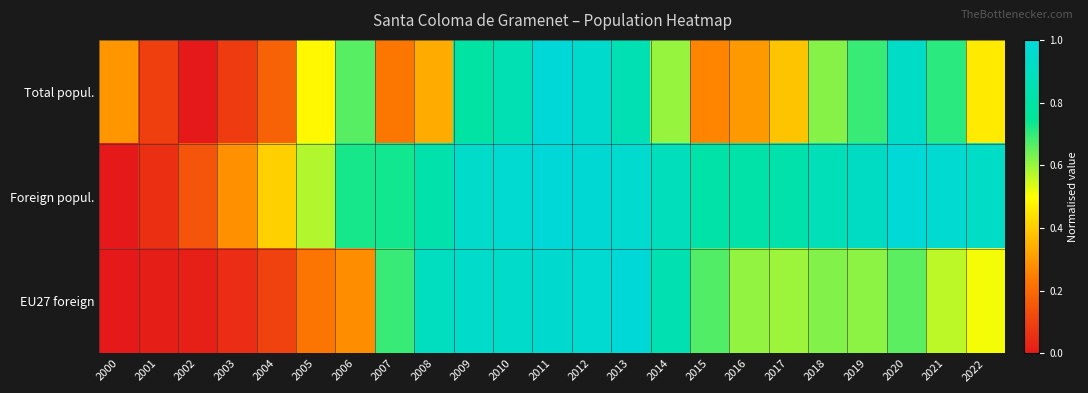

Reading left to right, extract all data points from this chart.

Total popul.: 2000=0.3	2001=0.1	2002=0.0	2003=0.1	2004=0.2	2005=0.5	2006=0.7	2007=0.2	2008=0.3	2009=0.8	2010=0.9	2011=1.0	2012=1.0	2013=0.8	2014=0.6	2015=0.3	2016=0.3	2017=0.4	2018=0.6	2019=0.7	2020=0.9	2021=0.7	2022=0.5
Foreign popul.: 2000=0.0	2001=0.1	2002=0.1	2003=0.3	2004=0.4	2005=0.6	2006=0.7	2007=0.7	2008=0.8	2009=0.9	2010=1.0	2011=1.0	2012=1.0	2013=1.0	2014=0.9	2015=0.8	2016=0.8	2017=0.8	2018=0.9	2019=0.9	2020=1.0	2021=1.0	2022=0.9
EU27 foreign: 2000=0.0	2001=0.0	2002=0.0	2003=0.0	2004=0.1	2005=0.2	2006=0.3	2007=0.7	2008=0.9	2009=0.9	2010=0.9	2011=1.0	2012=1.0	2013=1.0	2014=0.8	2015=0.7	2016=0.6	2017=0.6	2018=0.6	2019=0.6	2020=0.7	2021=0.6	2022=0.5